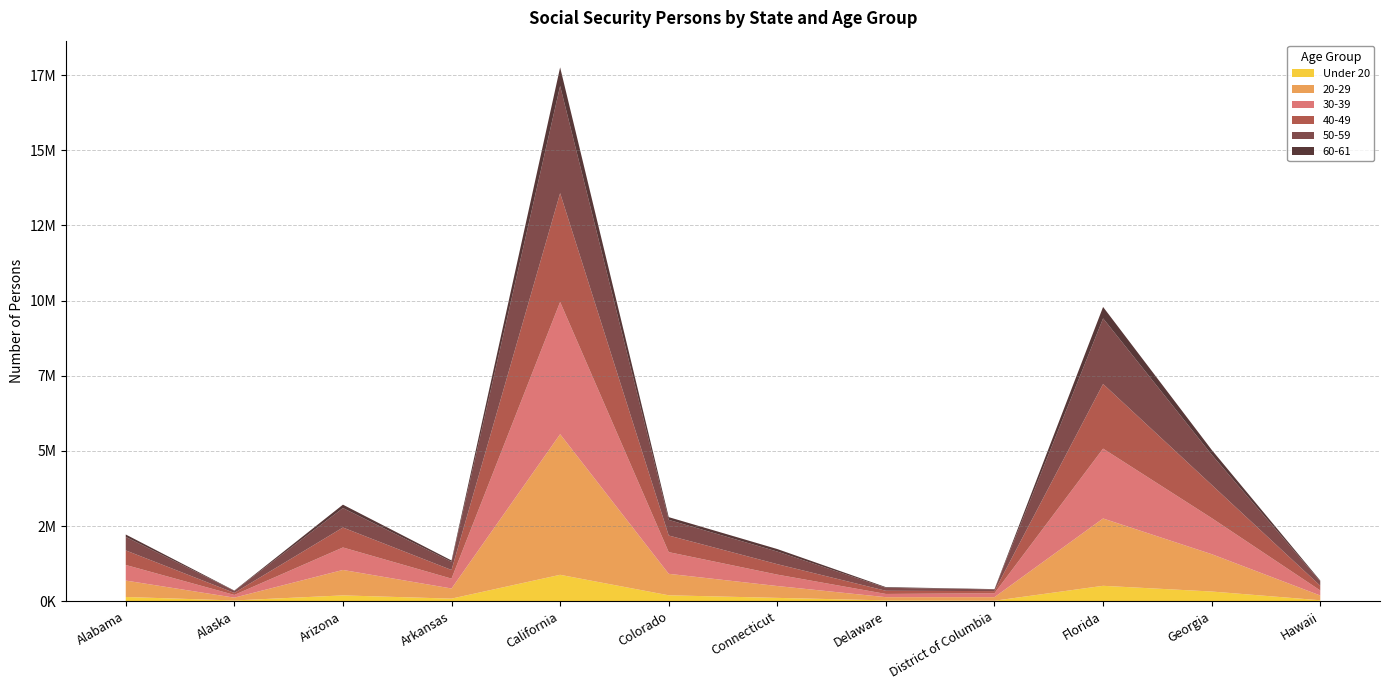

Reading left to right, transcribe all the data shown in this chart.

Under 20: Alabama=141931	Alaska=27222	Arizona=195188	Arkansas=87836	California=879881	Colorado=198517	Connecticut=112442	Delaware=29847	District of Columbia=18031	Florida=514173	Georgia=324458	Hawaii=33218
20-29: Alabama=546838	Alaska=92896	Arizona=846419	Arkansas=337215	California=4676111	Colorado=714475	Connecticut=394710	Delaware=106395	District of Columbia=119134	Florida=2239376	Georgia=1242165	Hawaii=158857
30-39: Alabama=518514	Alaska=90655	Arizona=747350	Arkansas=327523	California=4397262	Colorado=720924	Connecticut=379051	Delaware=107227	District of Columbia=130197	Florida=2322649	Georgia=1199477	Hawaii=166899
40-49: Alabama=484401	Alaska=67589	Arizona=663495	Arkansas=287392	California=3617810	Colorado=552215	Connecticut=347453	Delaware=105318	District of Columbia=71109	Florida=2149258	Georgia=1105256	Hawaii=156283
50-59: Alabama=449142	Alaska=66914	Arizona=648169	Arkansas=271375	California=3565403	Colorado=521271	Connecticut=419271	Delaware=99112	District of Columbia=56282	Florida=2181880	Georgia=1003681	Hawaii=146212
60-61: Alabama=79640	Alaska=10783	Arizona=111665	Arkansas=45101	California=617789	Colorado=90449	Connecticut=83594	Delaware=22406	District of Columbia=9310	Florida=379673	Georgia=160685	Hawaii=25480